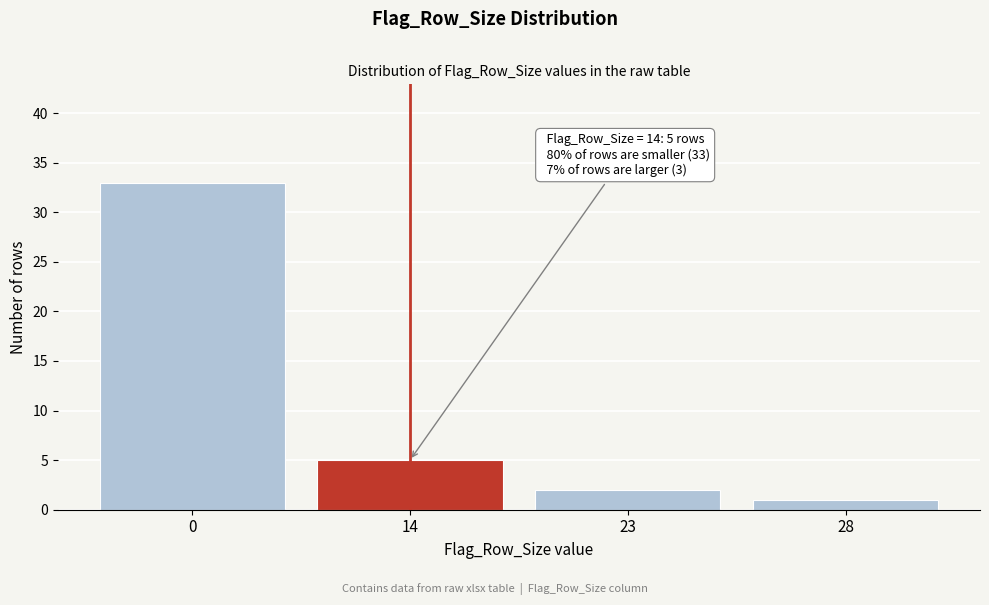

Reading left to right, what are all the values shown in this chart?

0=33	14=5	23=2	28=1